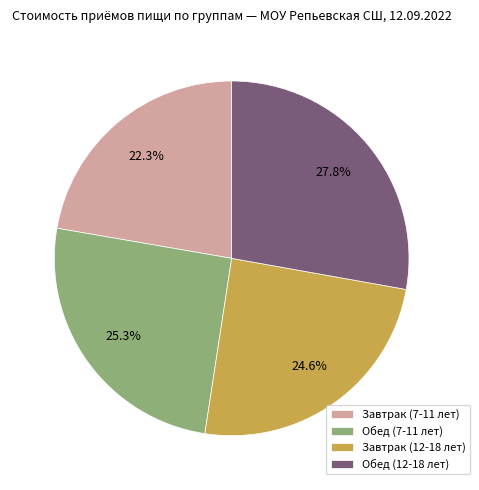

What percentage is the Обед (7-11 лет) slice, to the nearest percent?

25%